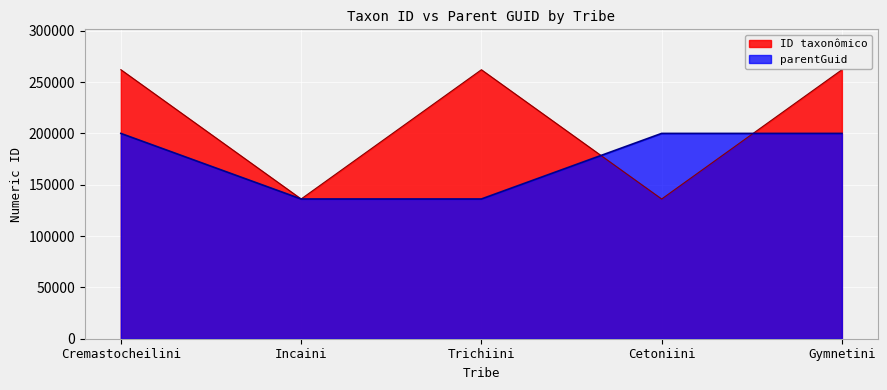

Count the number of categories in the chart.

5